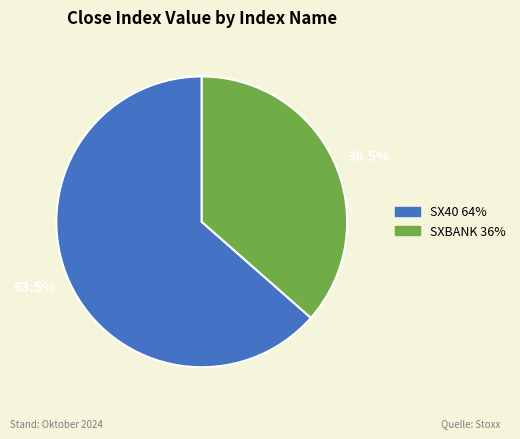

Which category has the biggest portion of the pie?

63.5%